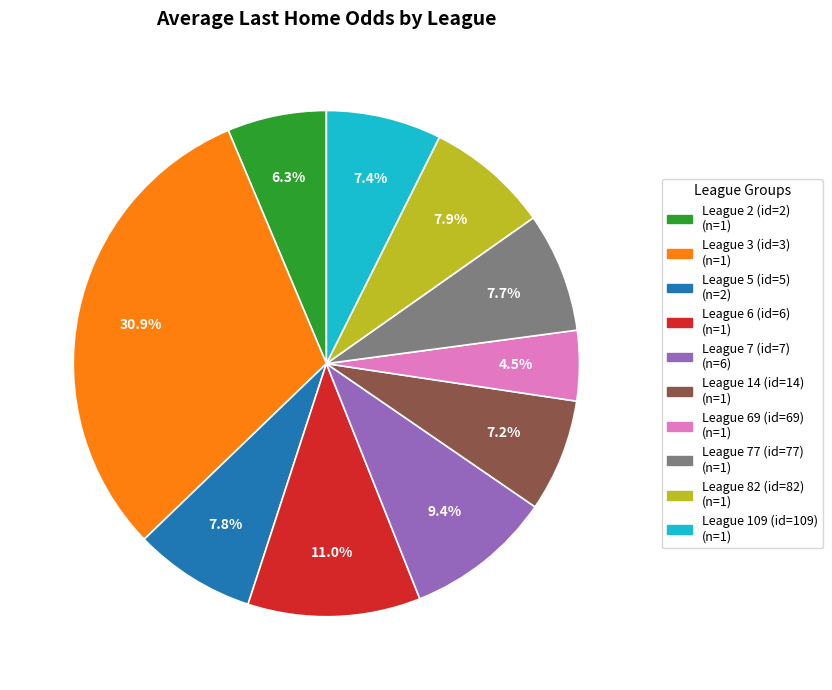

How many segments does this pie chart have?

10